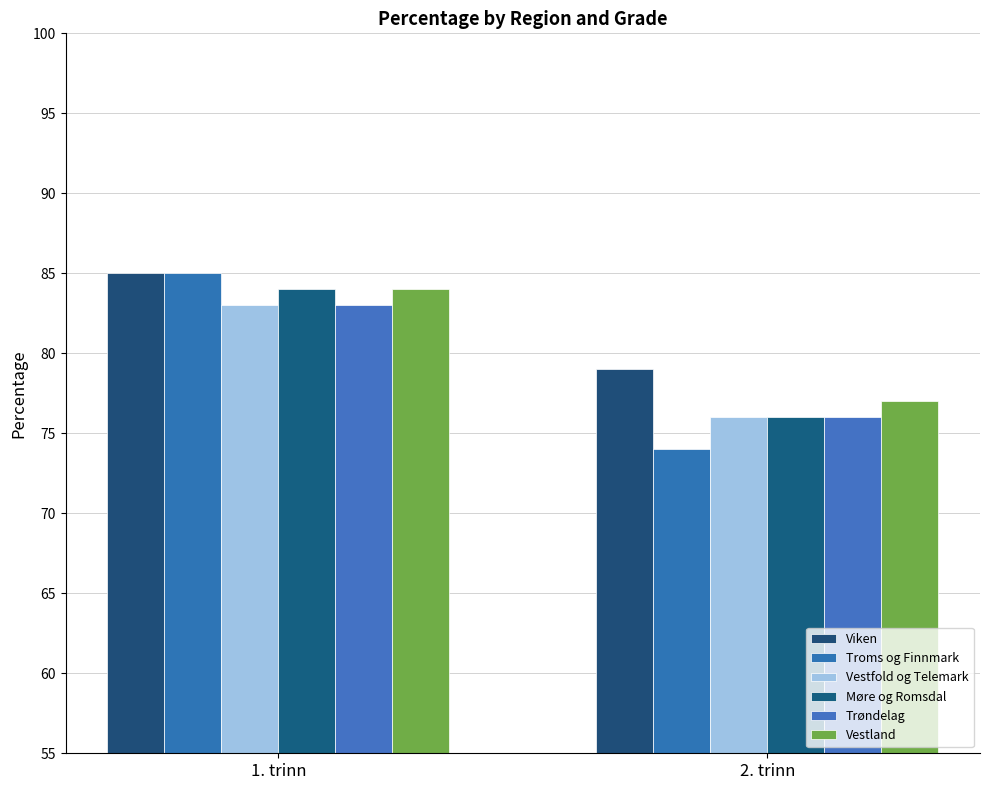

Rank the categories by Troms og Finnmark value from highest to lowest.

1. trinn, 2. trinn